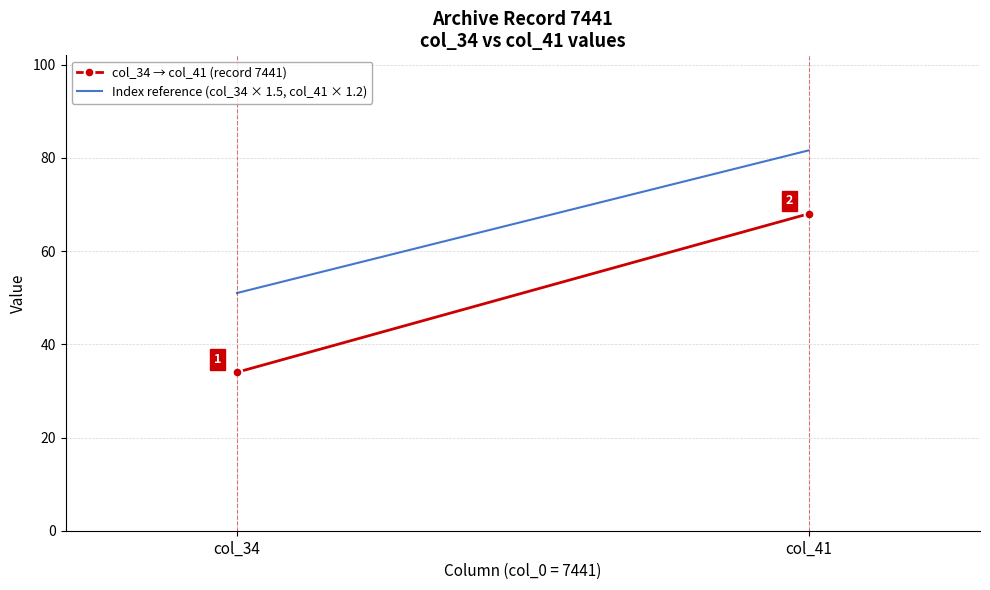

What is the maximum value for Index reference (col_34 × 1.5, col_41 × 1.2)?

81.6